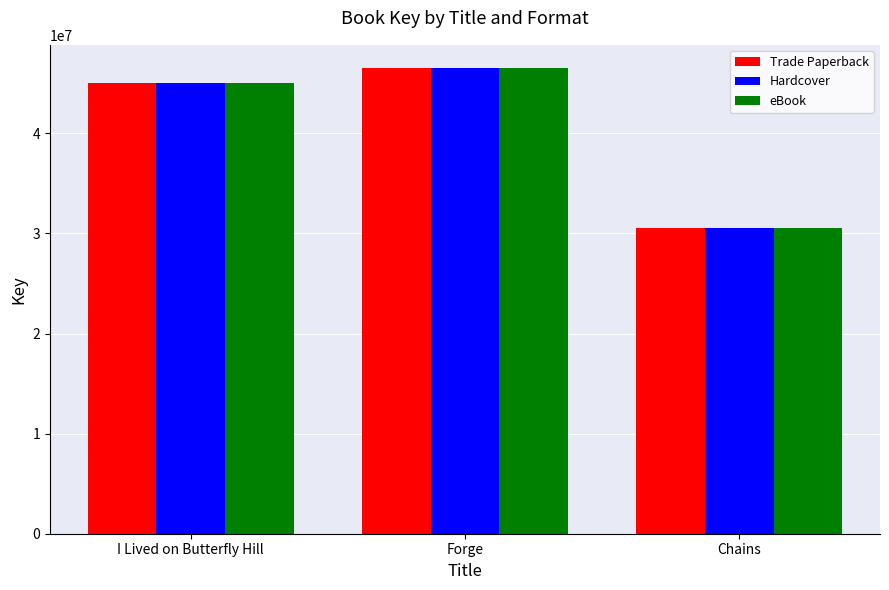

What is the total value across all series at I Lived on Butterfly Hill?

135012363